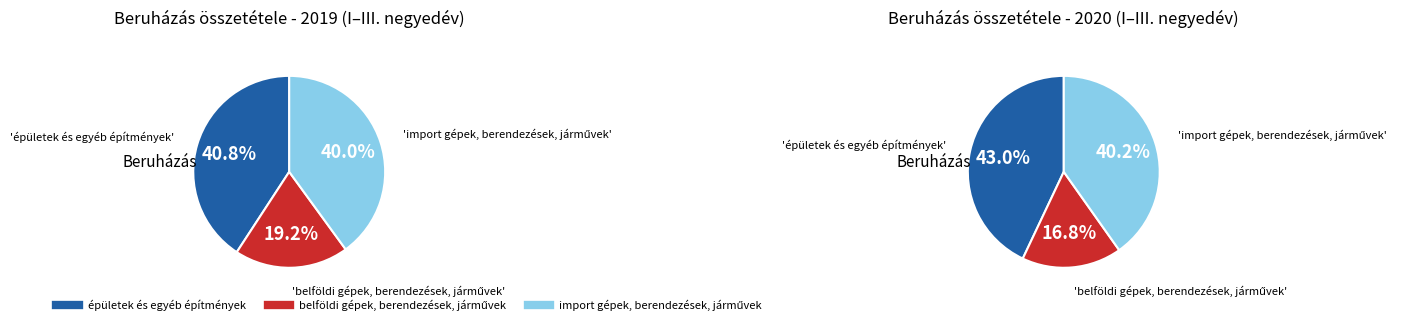

To the nearest percent, what percentage of the pie is épületek és egyéb építmények?

43%